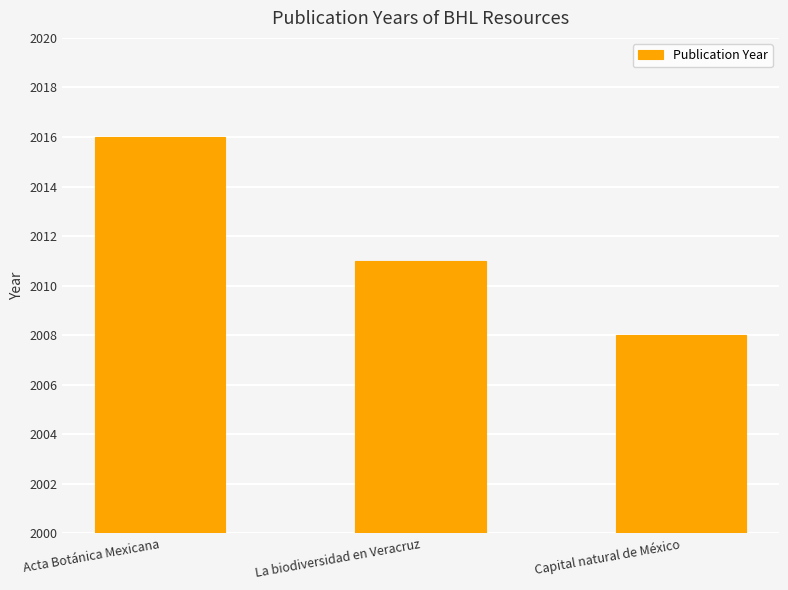

Where does the data first go above 2011?

Acta Botánica Mexicana